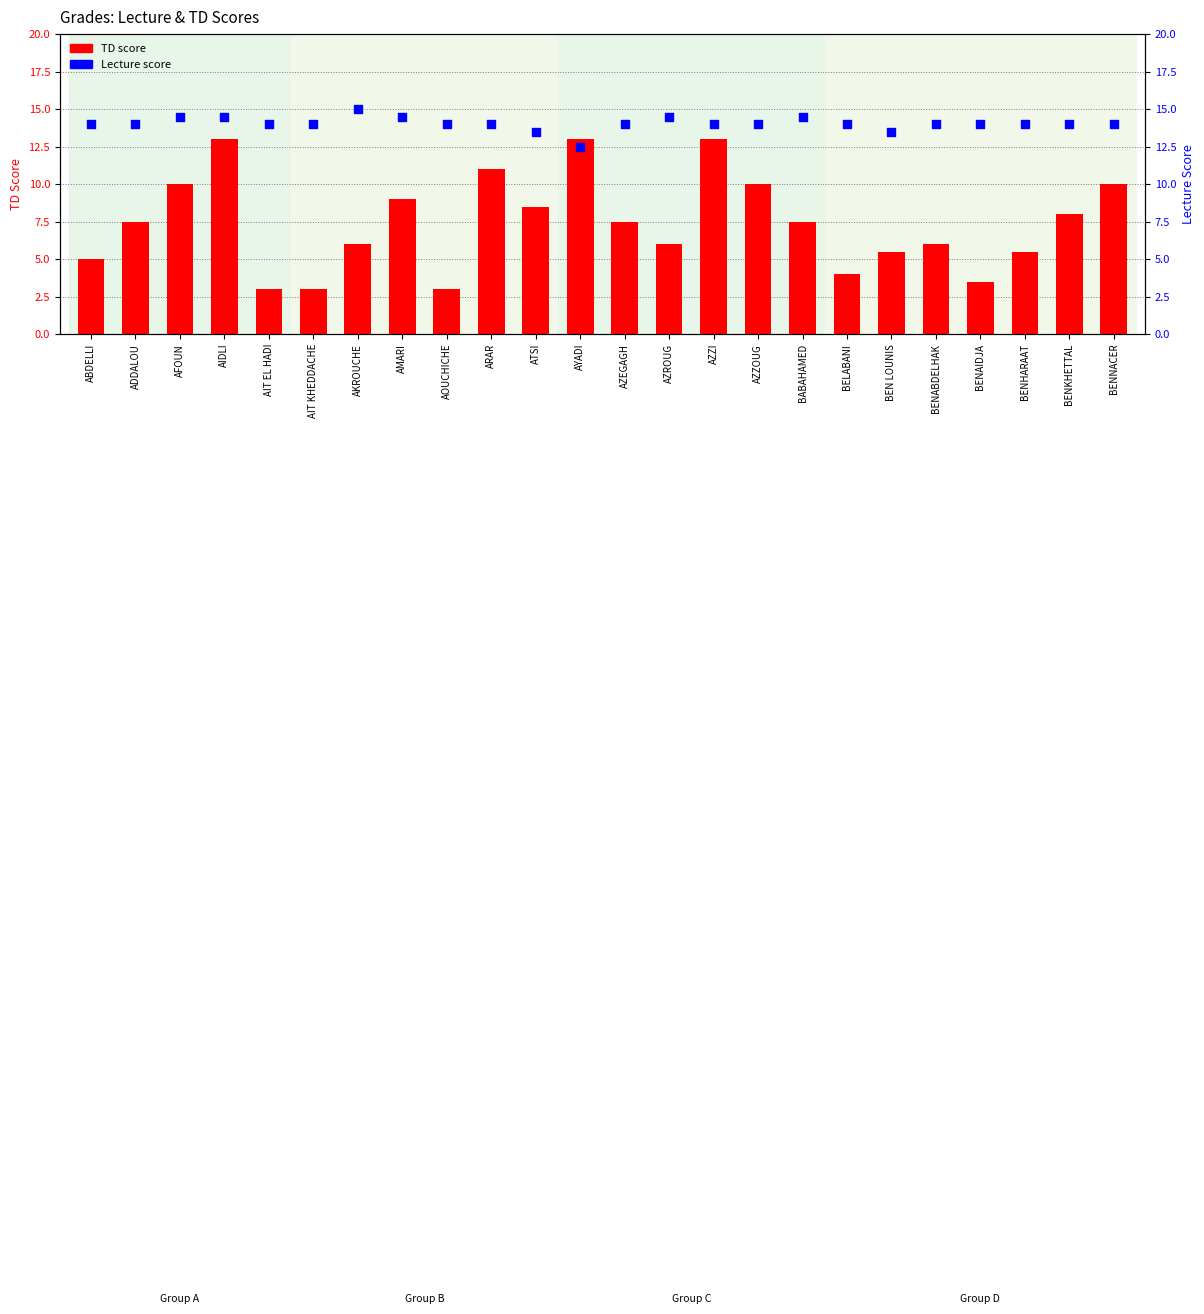

What are all the series names shown in the legend?

TD score, Lecture score